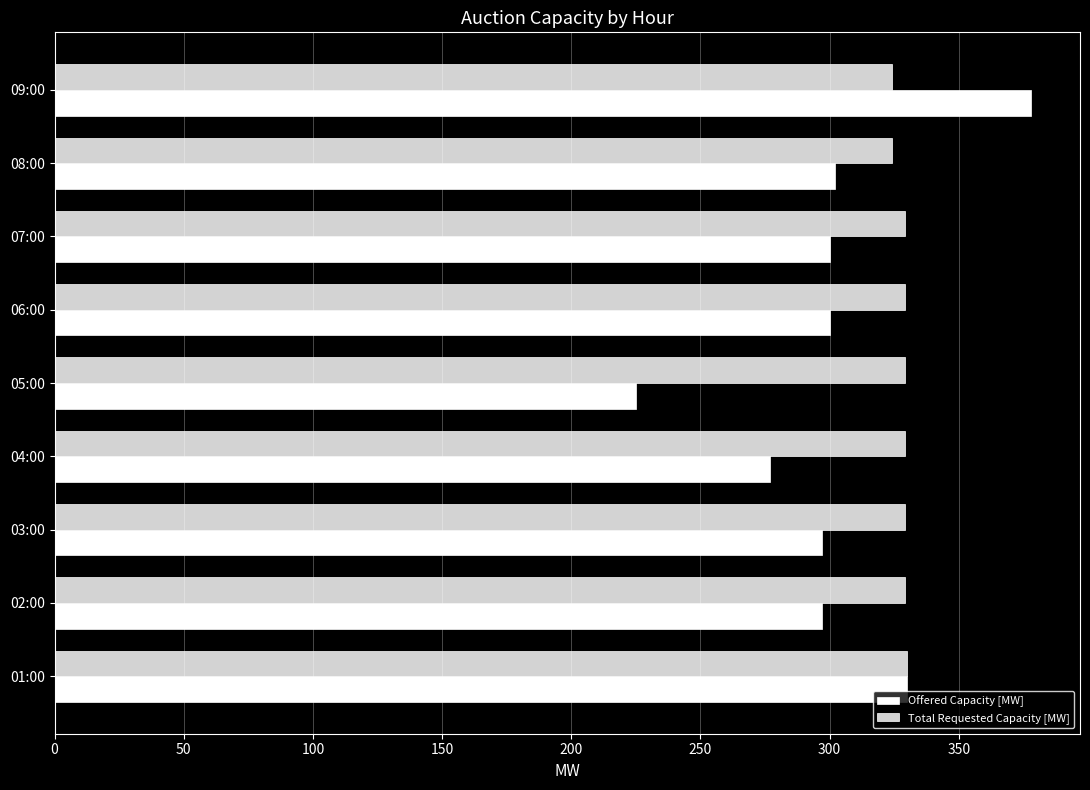

What is the difference between the second highest and second lowest values in the Total Requested Capacity [MW] series?

5